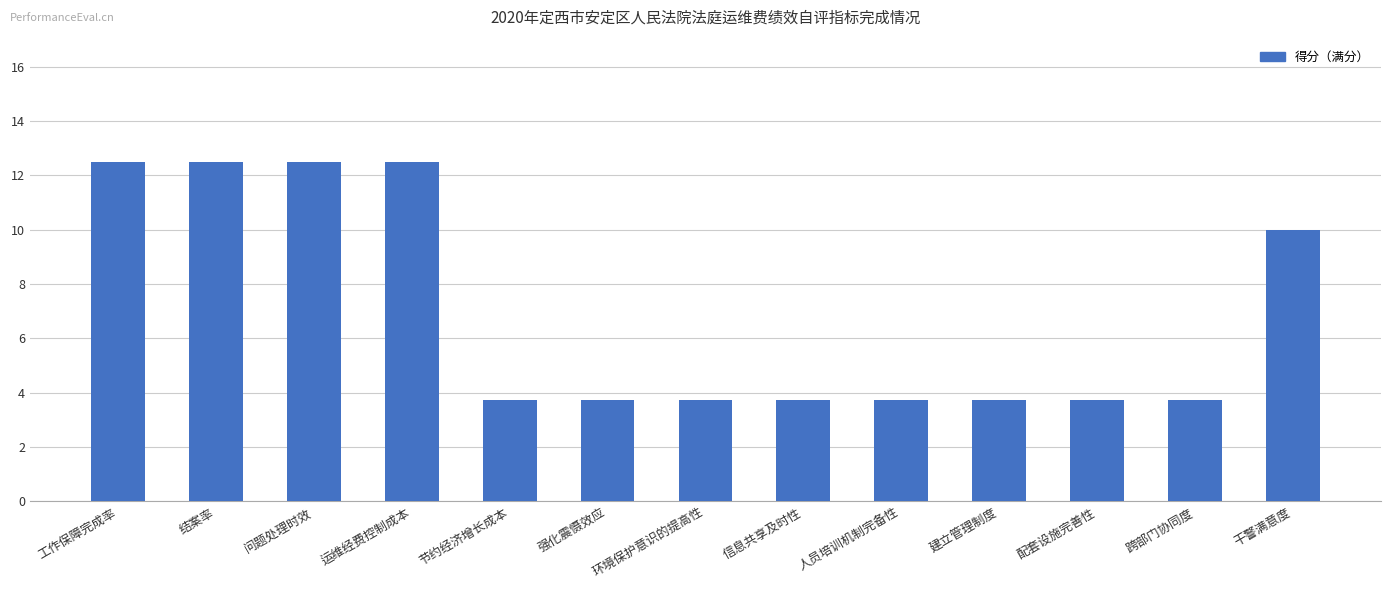

Read the value at 工作保障完成率.

12.5